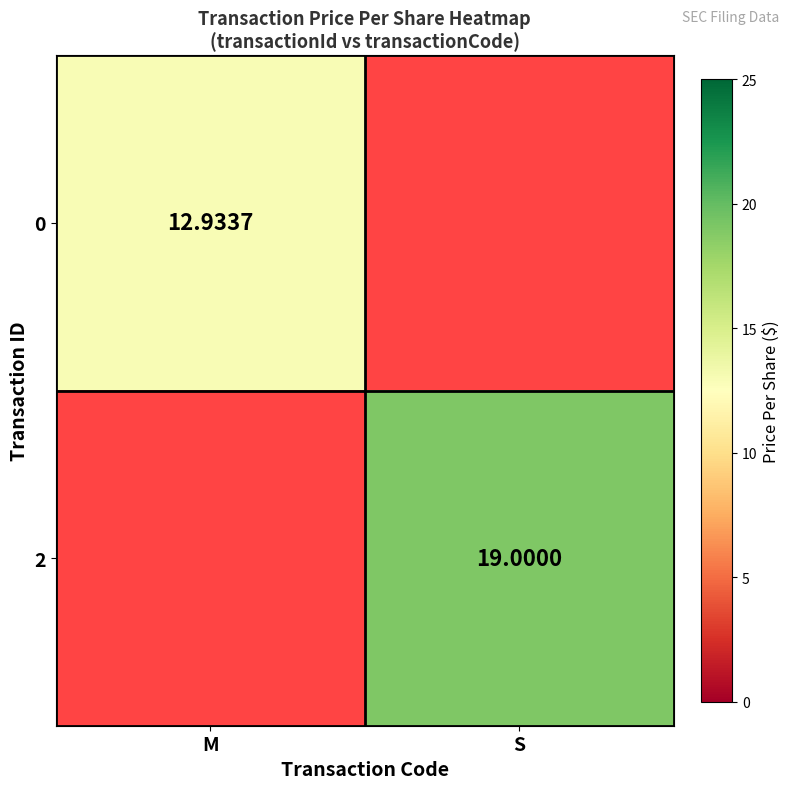

What is the difference between the maximum and minimum values in the 0 series?

12.9